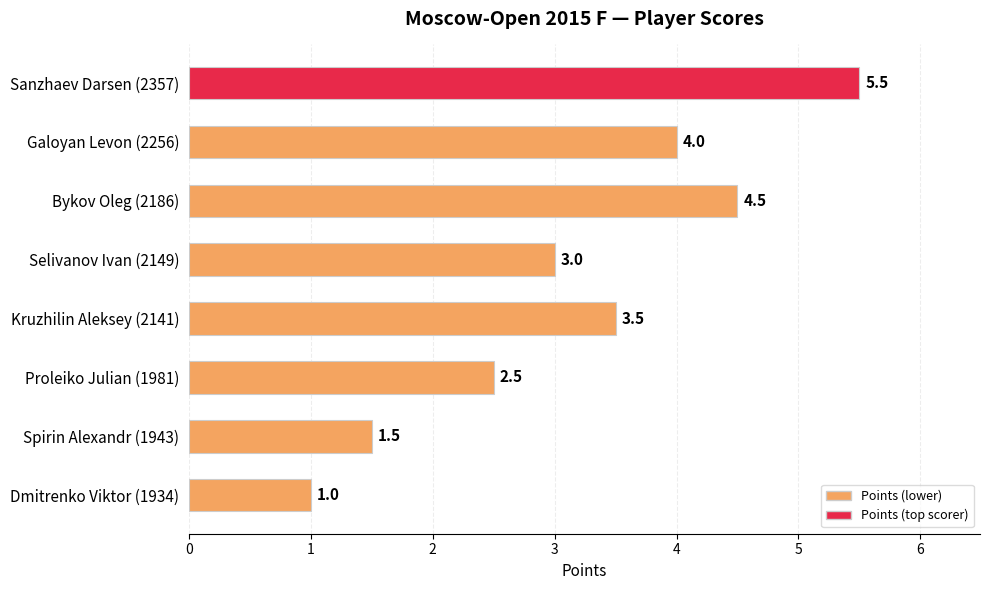

Are the bars horizontal?

Yes